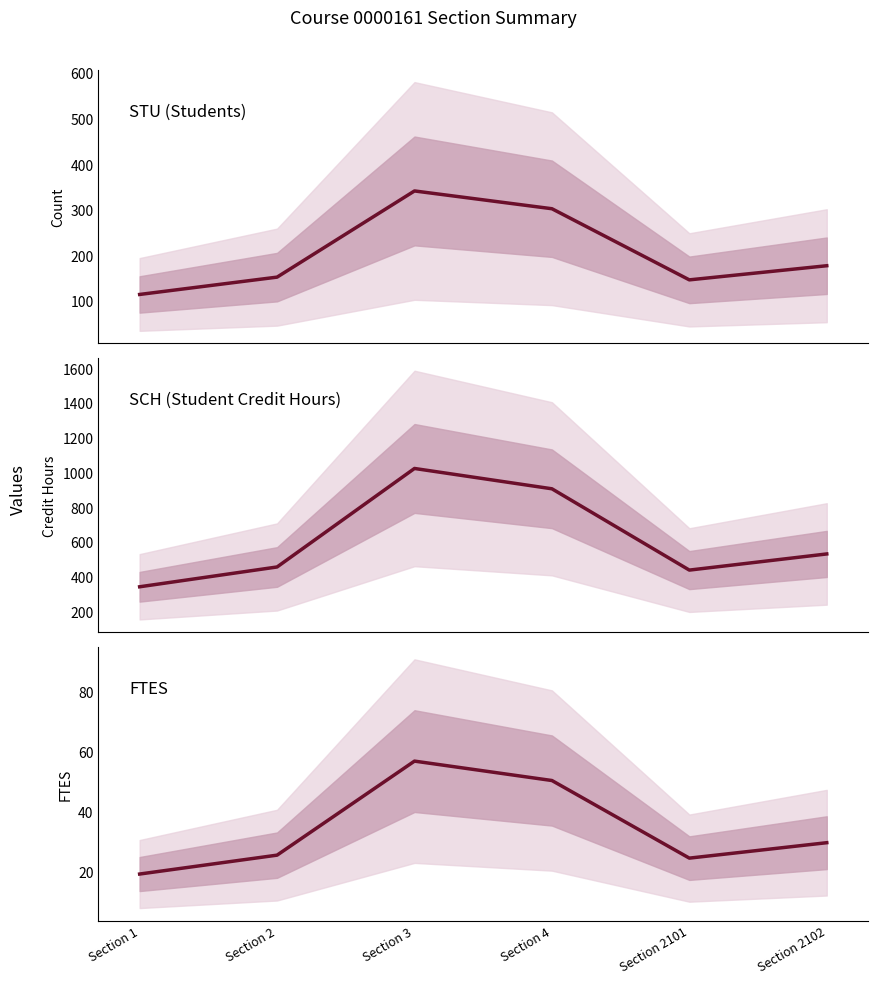

Where is the first local maximum for STU?

Section 3